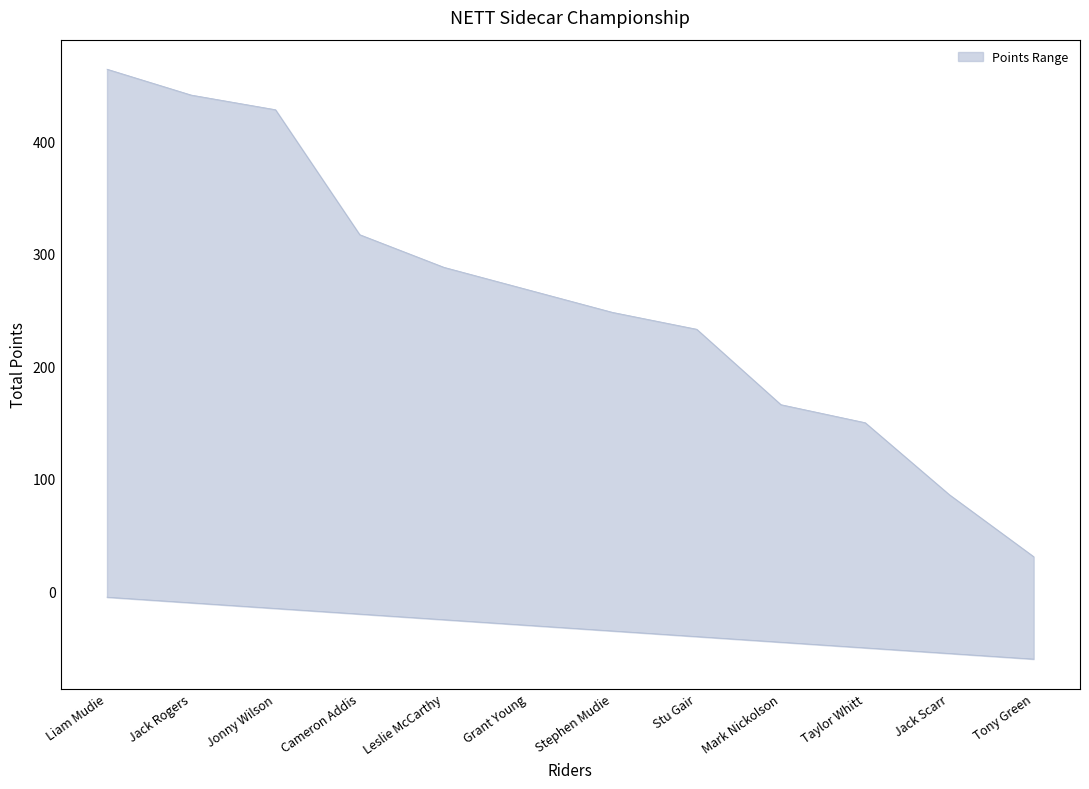

What is the total value across all series at Mark Nickolson?

121